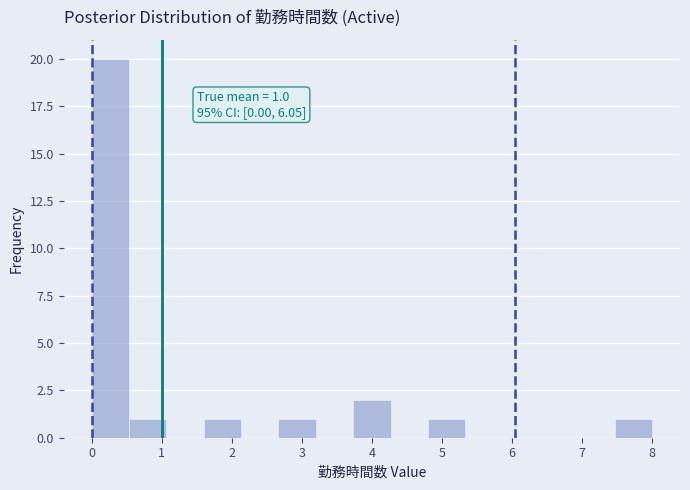

Which range on the x-axis has the tallest bar?

0.0 to 0.5